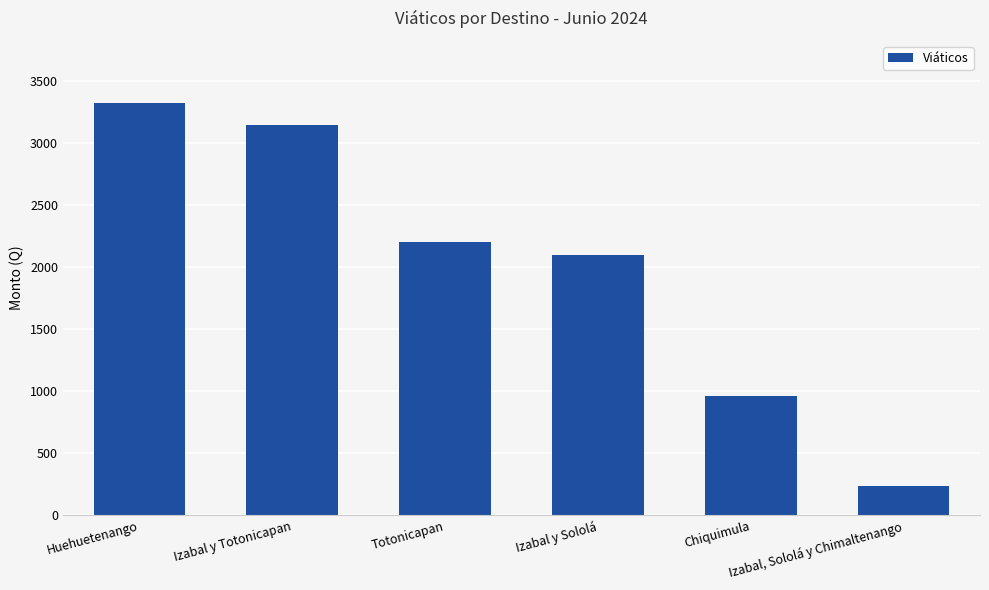

What is the change in value from Totonicapan to Izabal y Sololá?

-105.0